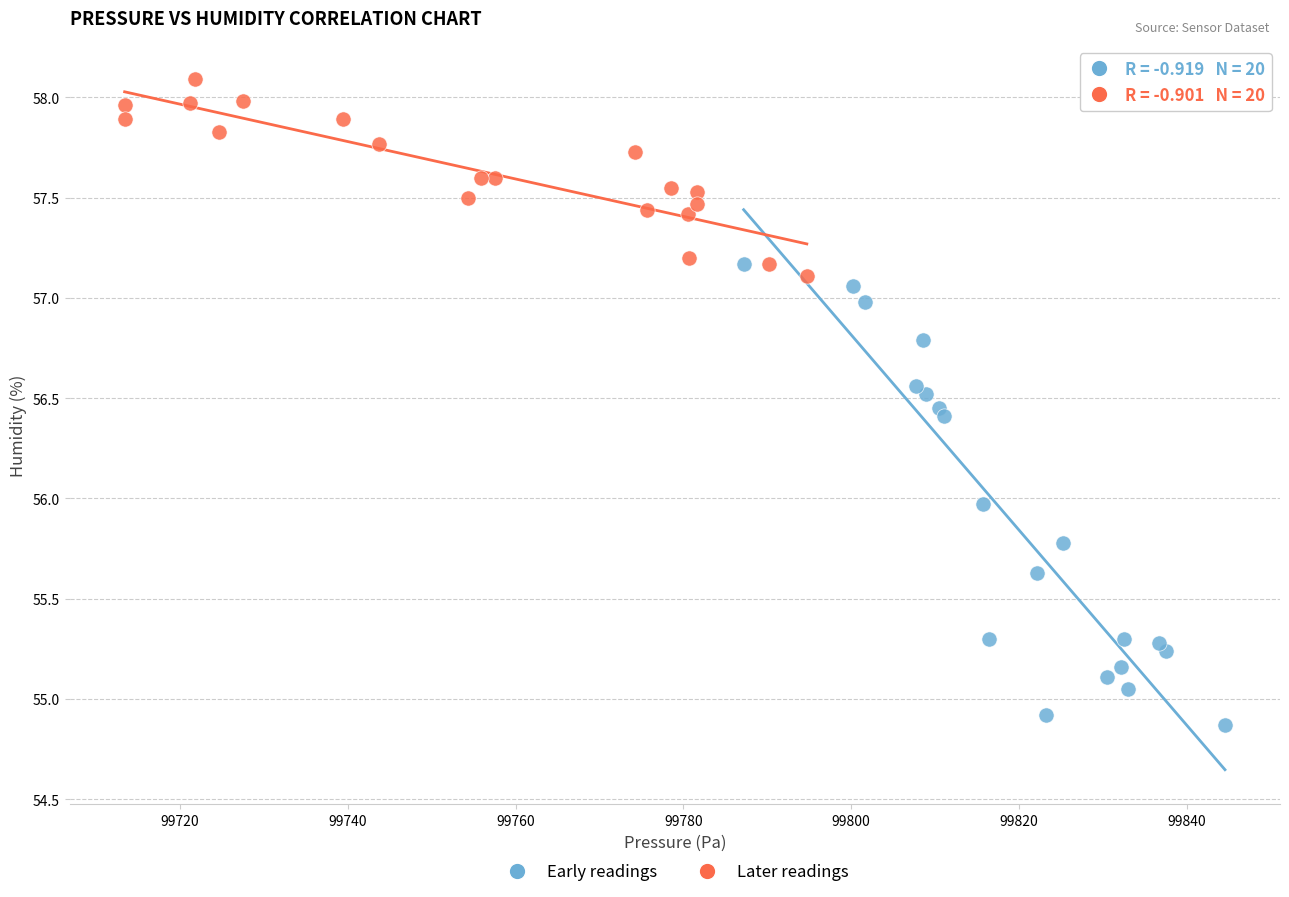

Which series reaches the minimum Y coordinate?

Early readings